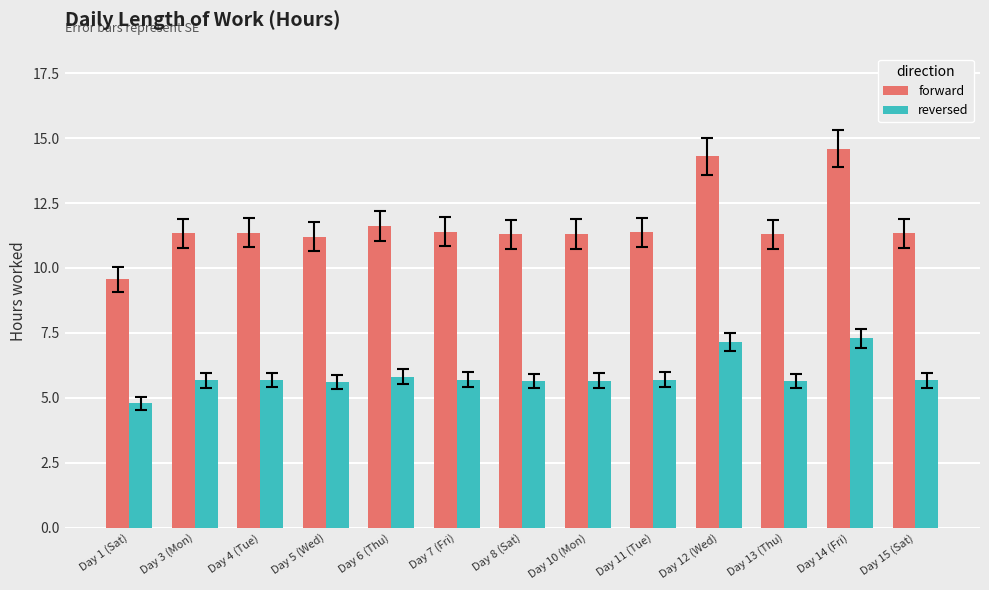

What is the label of the 2nd bar from the left?

Day 3 (Mon)